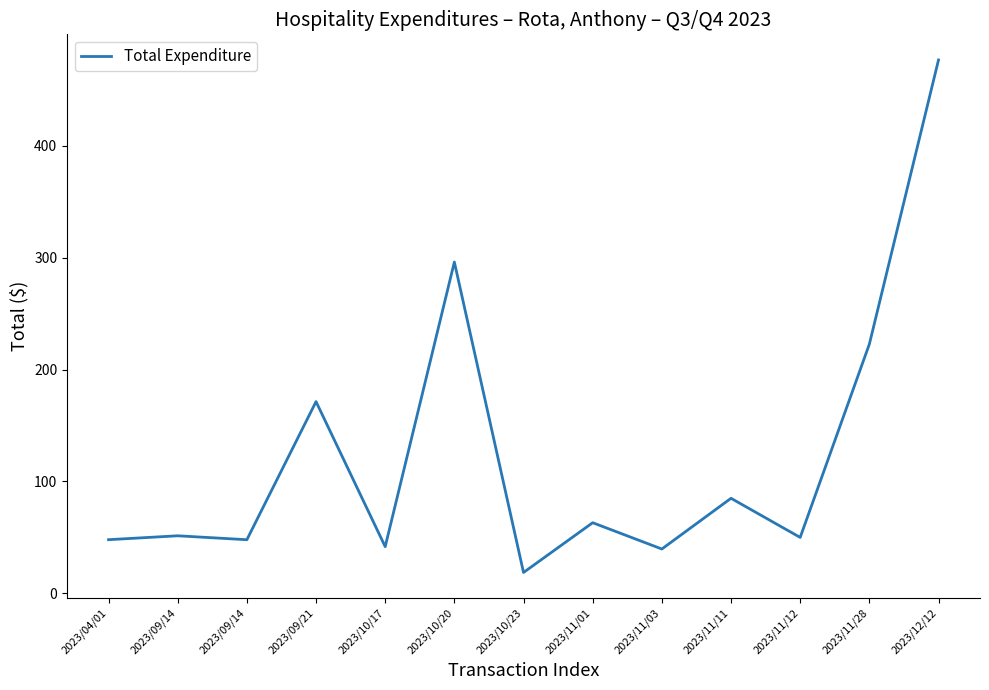

How many values are below 51?

6